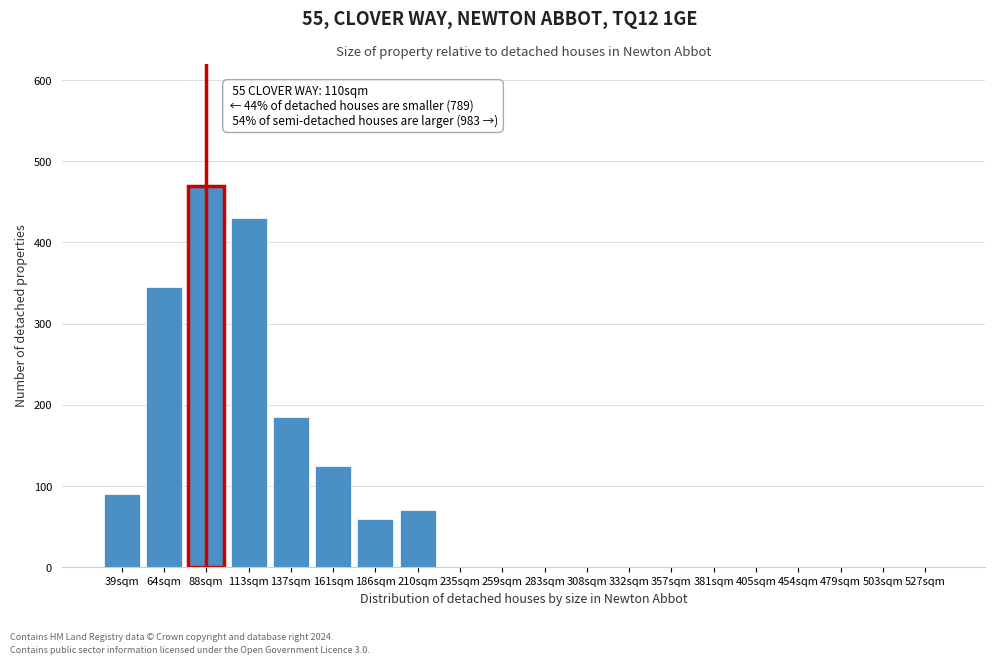

Reading right to left, what are all the values shown in this chart?

527sqm=0	503sqm=0	479sqm=0	454sqm=0	405sqm=0	381sqm=0	357sqm=0	332sqm=0	308sqm=0	283sqm=0	259sqm=0	235sqm=0	210sqm=70	186sqm=60	161sqm=125	137sqm=185	113sqm=430	88sqm=470	64sqm=345	39sqm=90